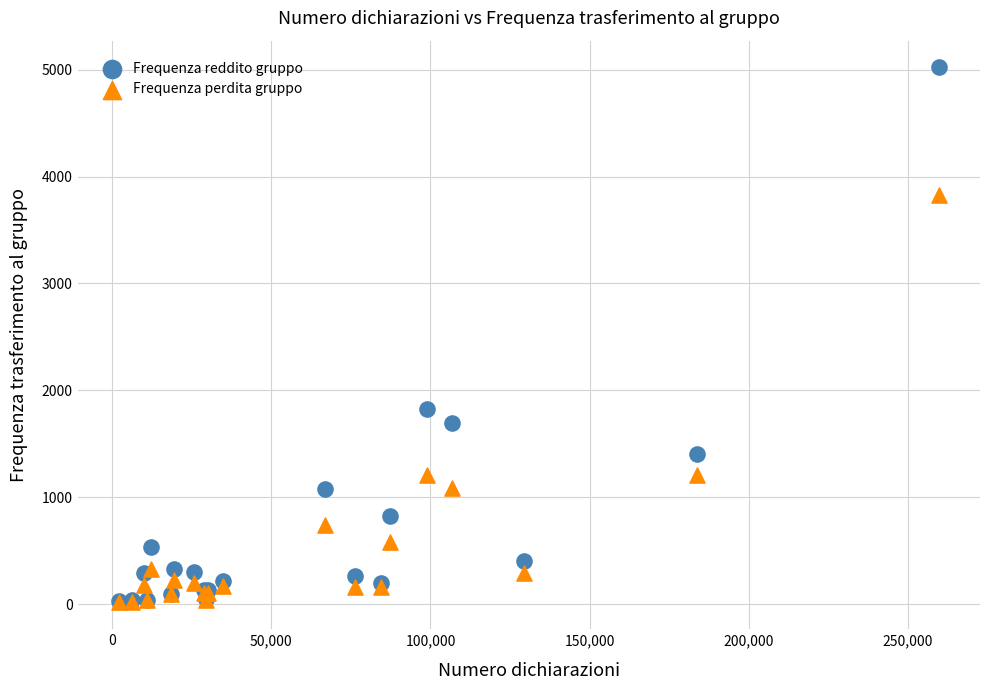

In the Frequenza perdita gruppo series, what Y value is closest to 1923?

1212